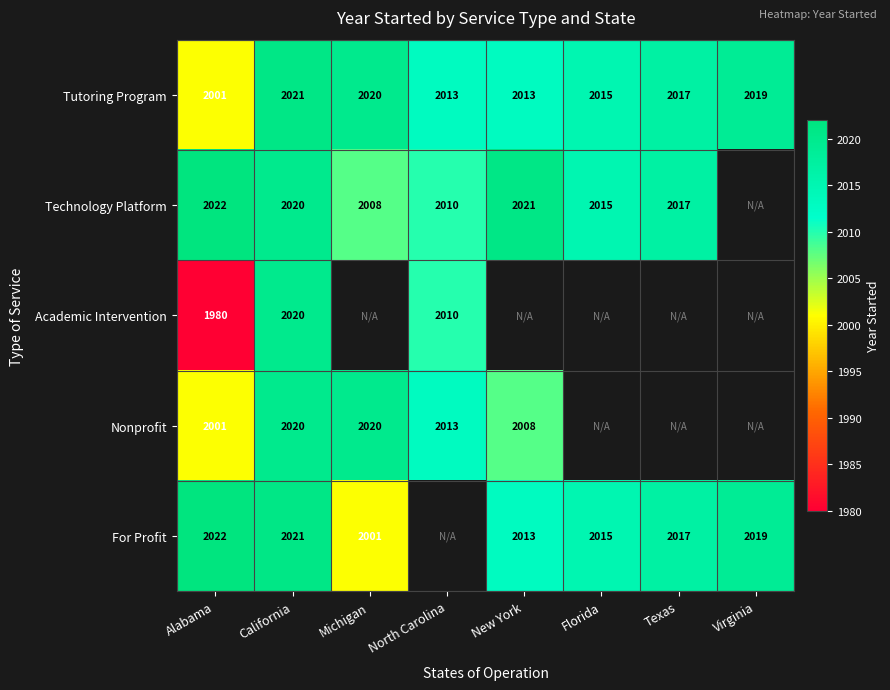

Is it true that For Profit equals 2001 at Michigan?

True